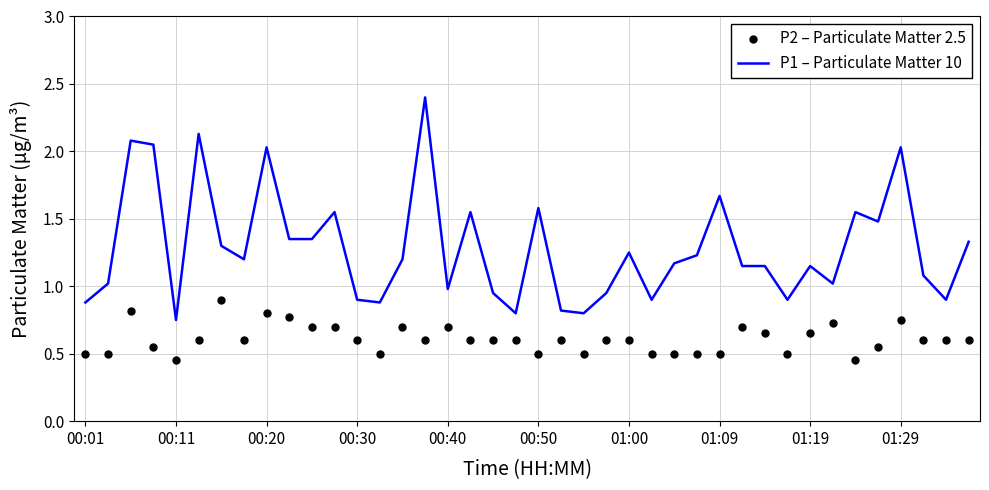

The value of P1 – Particulate Matter 10 at 00:50 is 1.6. True or false?

True